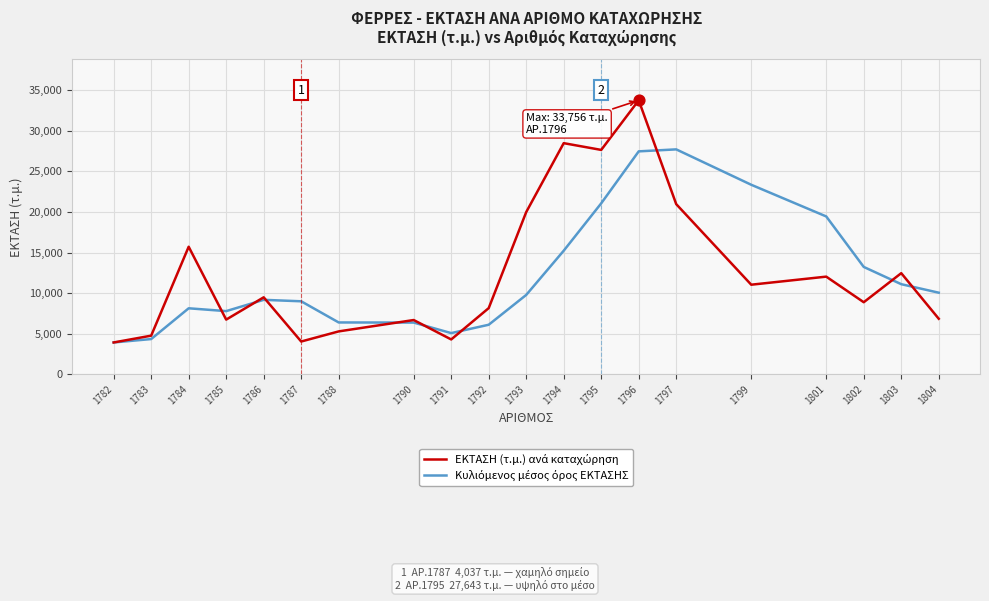

What is the smallest value displayed?

3921.0